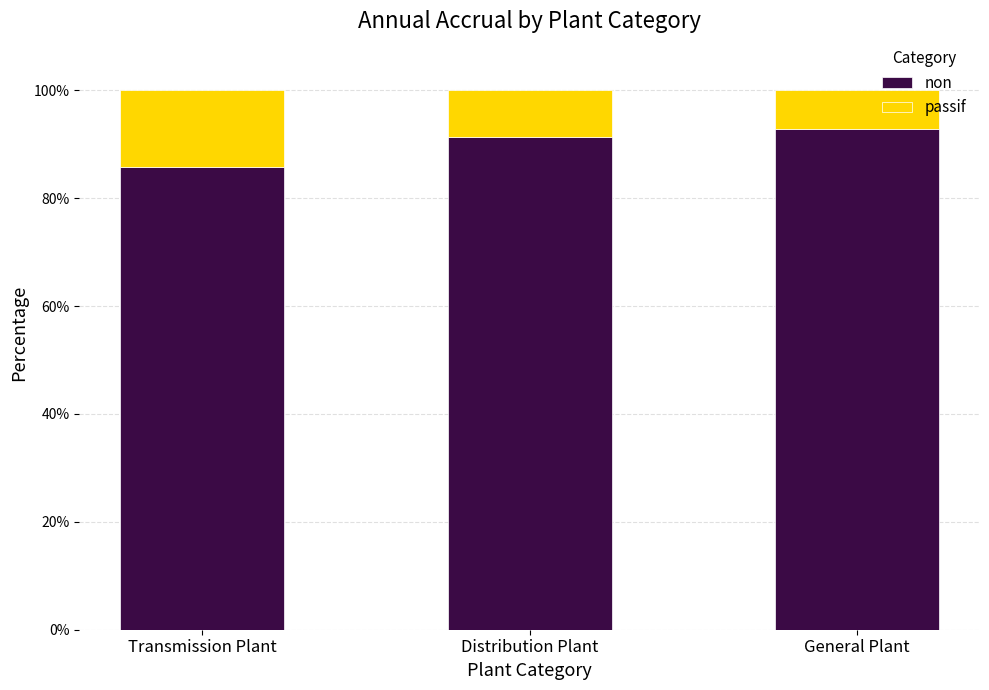

Reading right to left, list the values for the non series.

General Plant=92.8	Distribution Plant=91.4	Transmission Plant=85.7